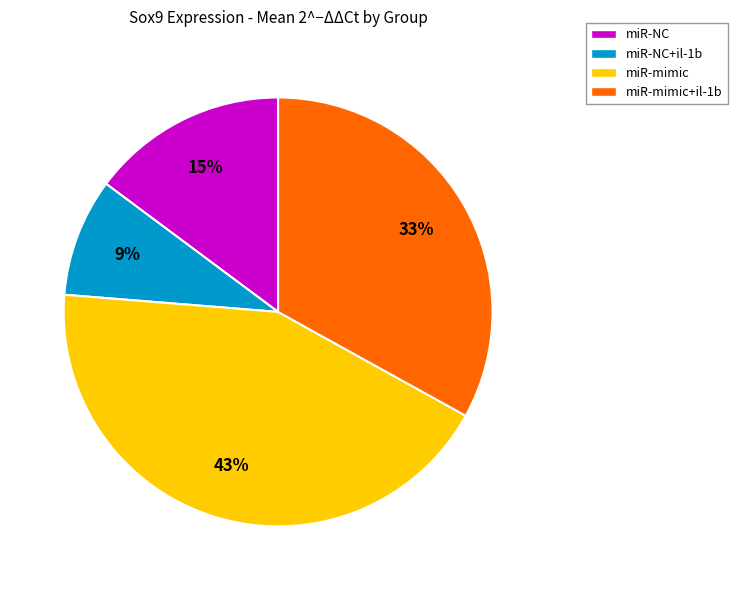

Rank the categories by value from highest to lowest.

miR-mimic, miR-mimic+il-1b, miR-NC, miR-NC+il-1b